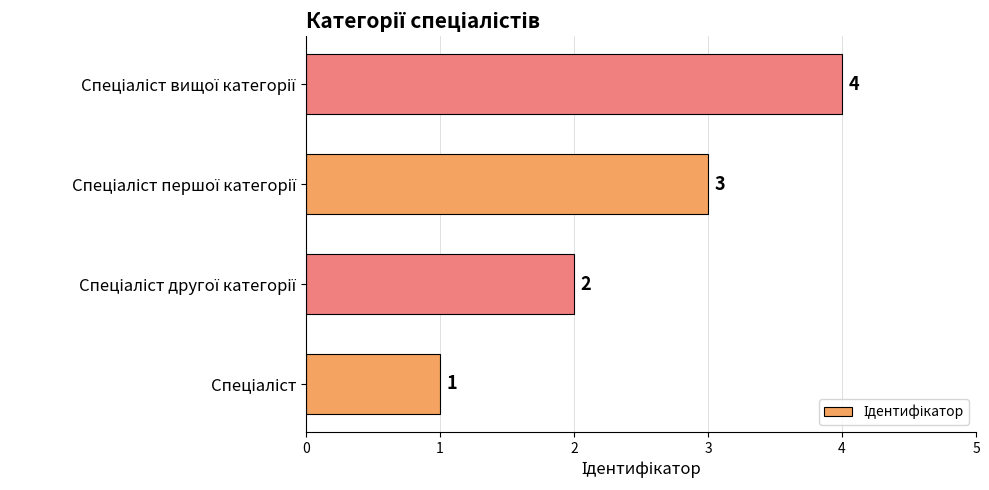

What is the sum of all values?

10